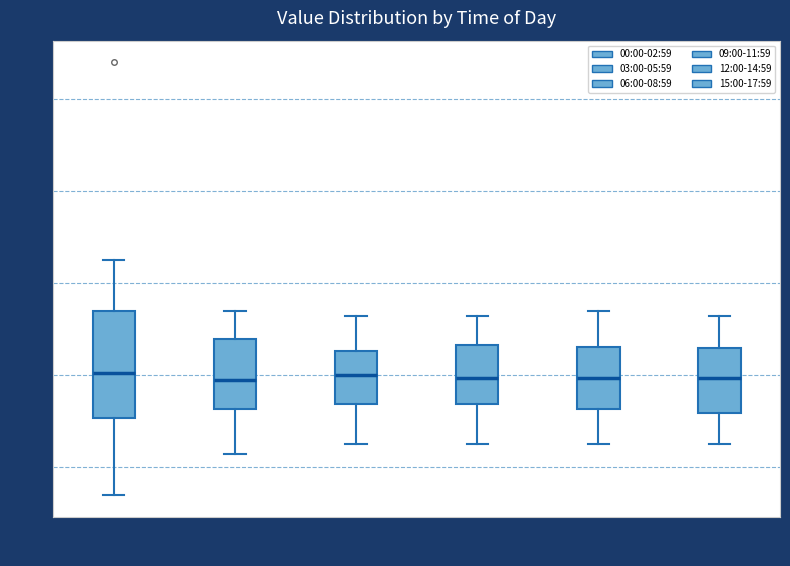

Reading left to right, transcribe this box plot: for each box, give where its median line is, the range the box spans, and where its two whiskers end, as read against the y-axis. The values are not printed on the chart, so give them approximately, as read against the axis.

00:00-02:59: median 16.0, box 15.0 to 17.4, whiskers 13.4 to 18.6
03:00-05:59: median 16.0, box 15.2 to 16.8, whiskers 14.4 to 17.4
06:00-08:59: median 16.0, box 15.4 to 16.6, whiskers 14.6 to 17.4
09:00-11:59: median 16.0, box 15.4 to 16.6, whiskers 14.6 to 17.4
12:00-14:59: median 16.0, box 15.2 to 16.6, whiskers 14.6 to 17.4
15:00-17:59: median 16.0, box 15.2 to 16.6, whiskers 14.6 to 17.4